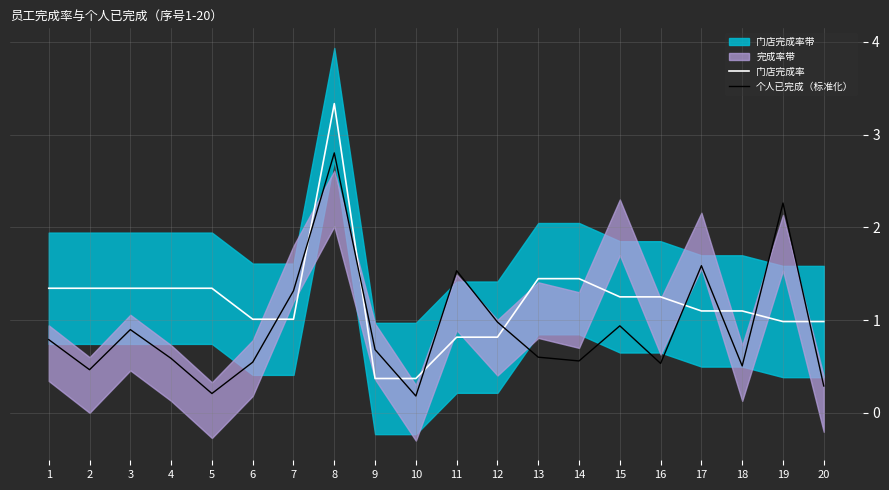

What is the difference between the maximum and second lowest values in the 门店完成率 series?

3.0